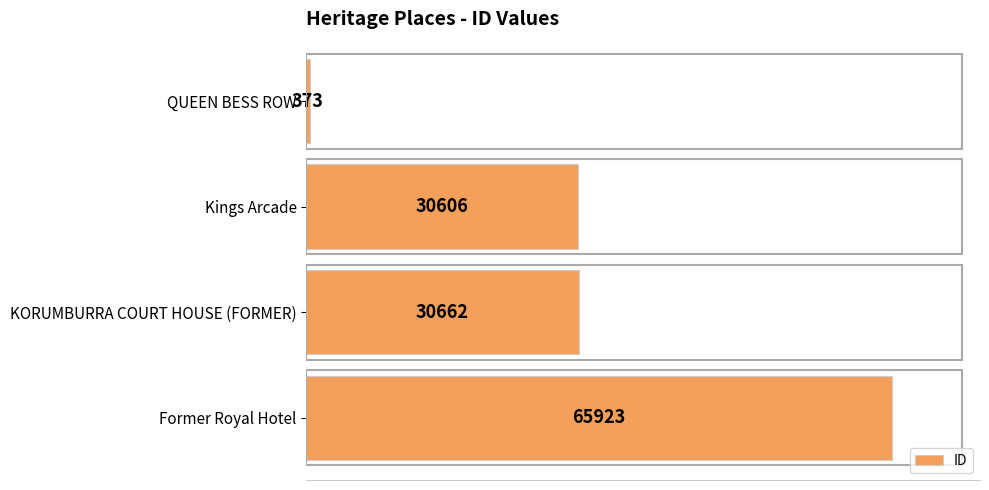

What is the difference between the maximum and second lowest values?

35317